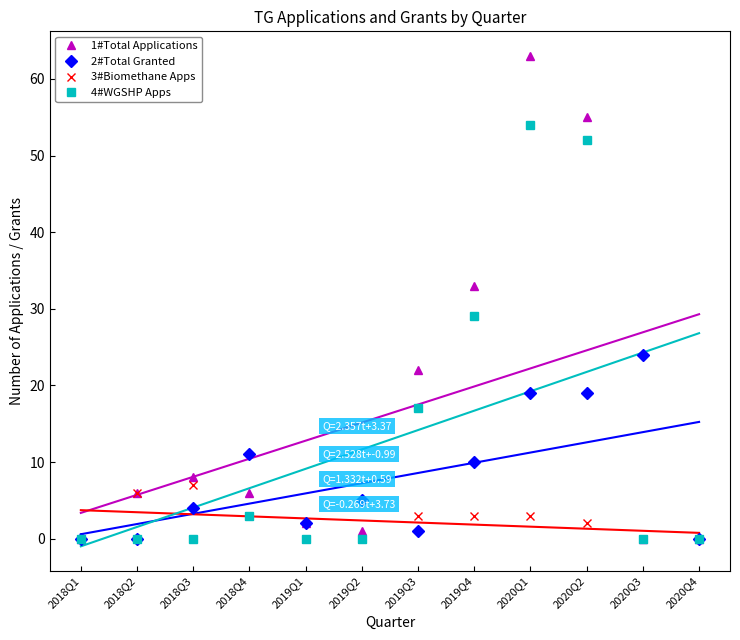

Reading left to right, list all the values displayed in this chart.

1#Total Applications: 2018Q1=0	2018Q2=6	2018Q3=8	2018Q4=6	2019Q1=2	2019Q2=1	2019Q3=22	2019Q4=33	2020Q1=63	2020Q2=55	2020Q3=0	2020Q4=0
2#Total Granted: 2018Q1=0	2018Q2=0	2018Q3=4	2018Q4=11	2019Q1=2	2019Q2=5	2019Q3=1	2019Q4=10	2020Q1=19	2020Q2=19	2020Q3=24	2020Q4=0
3#Biomethane Apps: 2018Q1=0	2018Q2=6	2018Q3=7	2018Q4=3	2019Q1=0	2019Q2=0	2019Q3=3	2019Q4=3	2020Q1=3	2020Q2=2	2020Q3=0	2020Q4=0
4#WGSHP Apps: 2018Q1=0	2018Q2=0	2018Q3=0	2018Q4=3	2019Q1=0	2019Q2=0	2019Q3=17	2019Q4=29	2020Q1=54	2020Q2=52	2020Q3=0	2020Q4=0